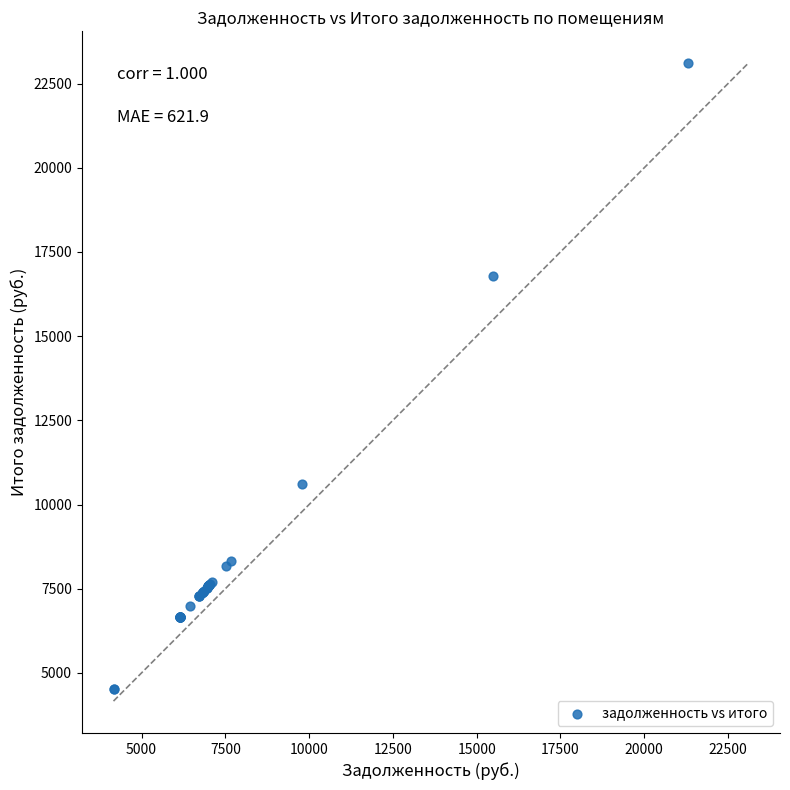

What Y value in the scatter plot is closest to 13809?

16779.0